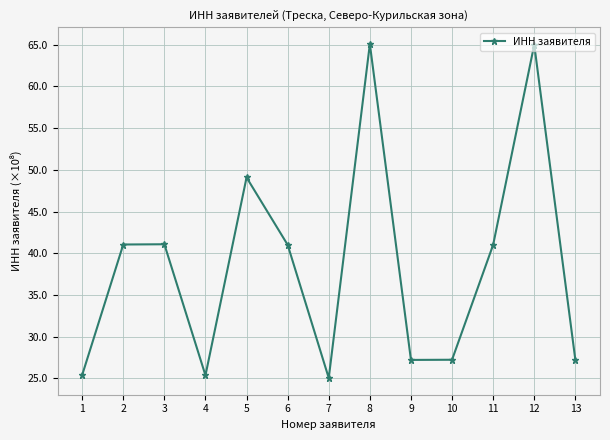

What is the average value?

38.5